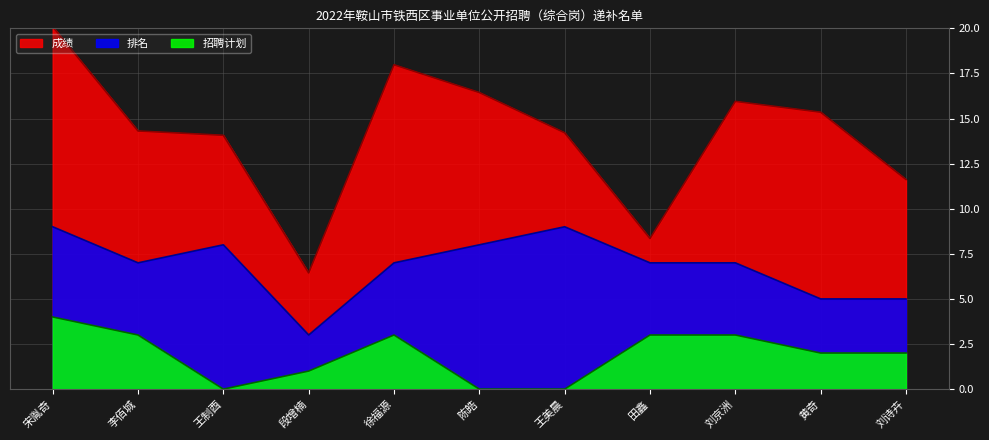

At 徐福源, list the series in order from smallest to largest.

招聘计划, 排名, 成绩